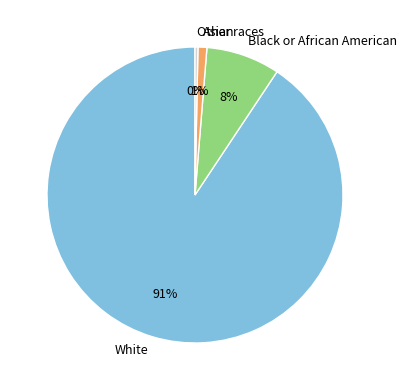

True or false: White accounts for 91% of the total.

True